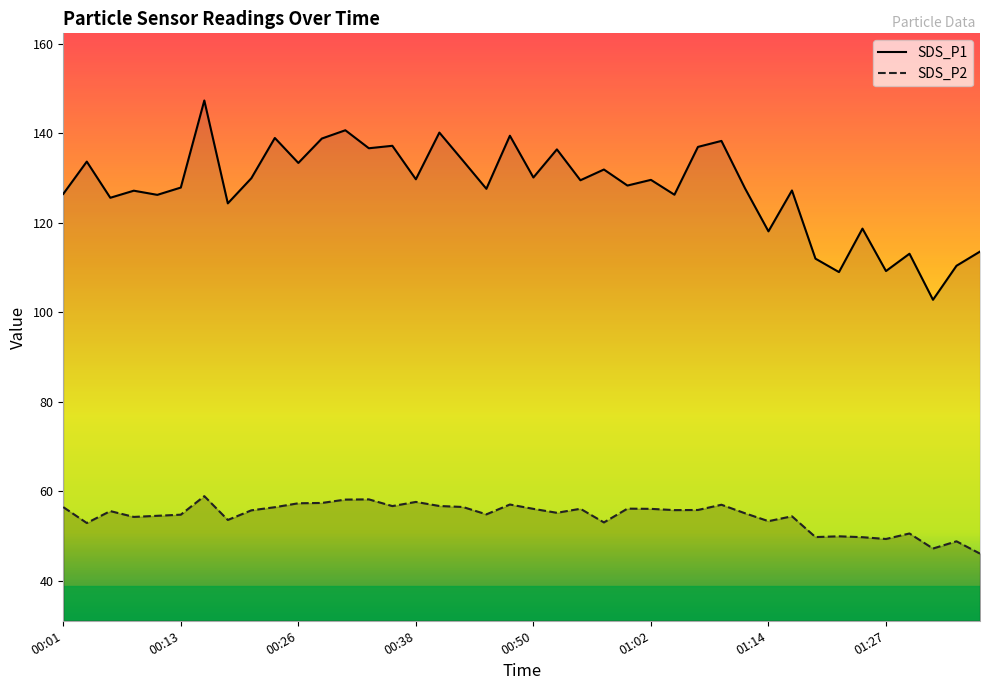

At which category does the chart reach its peak across all series?

00:16